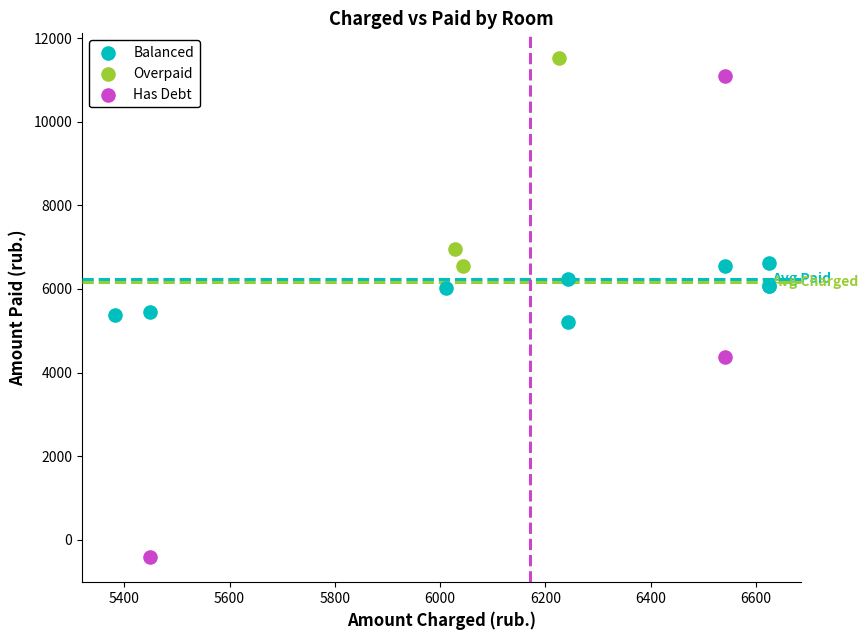

Which series has the largest Y range (max minus min)?

Has Debt